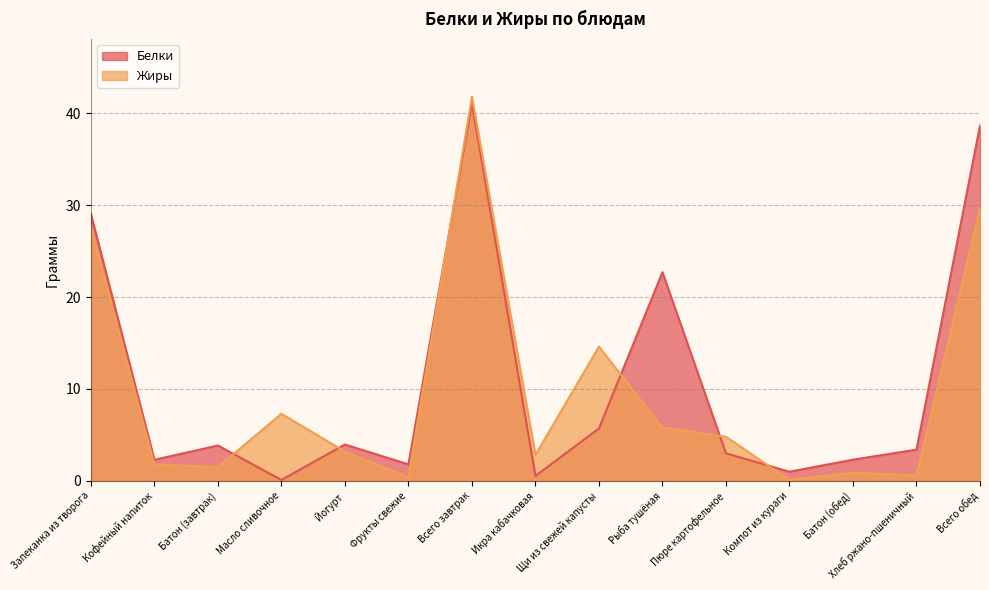

Reading left to right, what are all the values shown in this chart?

Белки: Запеканка из творога=29.1	Кофейный напиток=2.3	Батон (завтрак)=3.9	Масло сливочное=0.1	Йогурт=4.0	Фрукты свежие=1.8	Всего завтрак=41.1	Икра кабачковая=0.5	Щи из свежей капусты=5.7	Рыба тушёная=22.7	Пюре картофельное=3.0	Компот из кураги=1.0	Батон (обед)=2.3	Хлеб ржано-пшеничный=3.4	Всего обед=38.6
Жиры: Запеканка из творога=27.6	Кофейный напиток=1.8	Батон (завтрак)=1.5	Масло сливочное=7.3	Йогурт=3.2	Фрукты свежие=0.4	Всего завтрак=41.8	Икра кабачковая=2.8	Щи из свежей капусты=14.6	Рыба тушёная=5.8	Пюре картофельное=4.8	Компот из кураги=0.1	Батон (обед)=0.9	Хлеб ржано-пшеничный=0.6	Всего обед=29.6